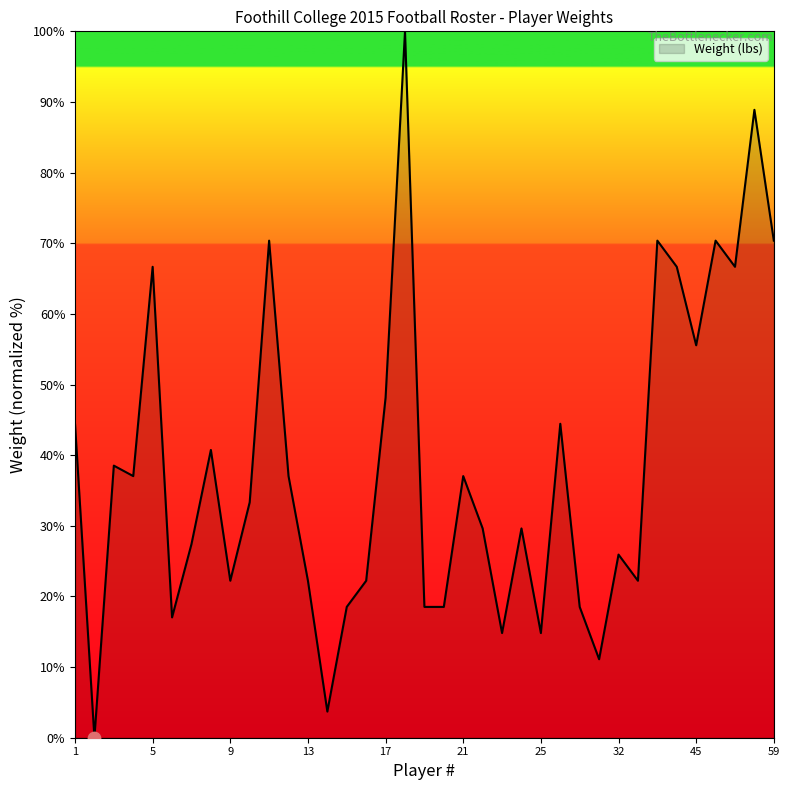

What is the maximum value shown in the chart?

100.0